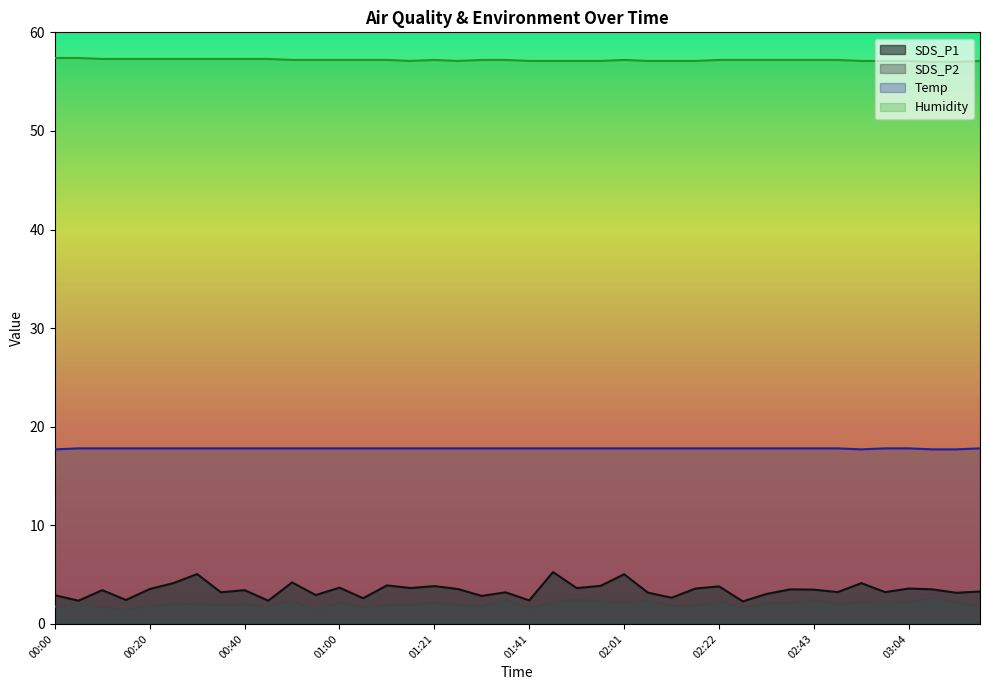

At how many categories does at least one series exceed 35?

40